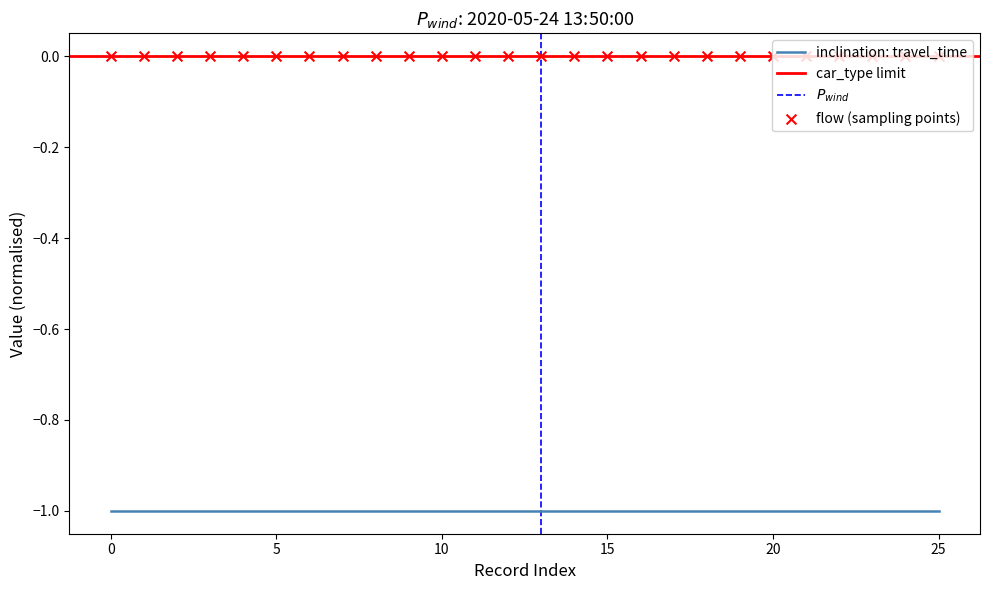

Is the value of travel_time at 9 greater than the value of car_type at 8?

No